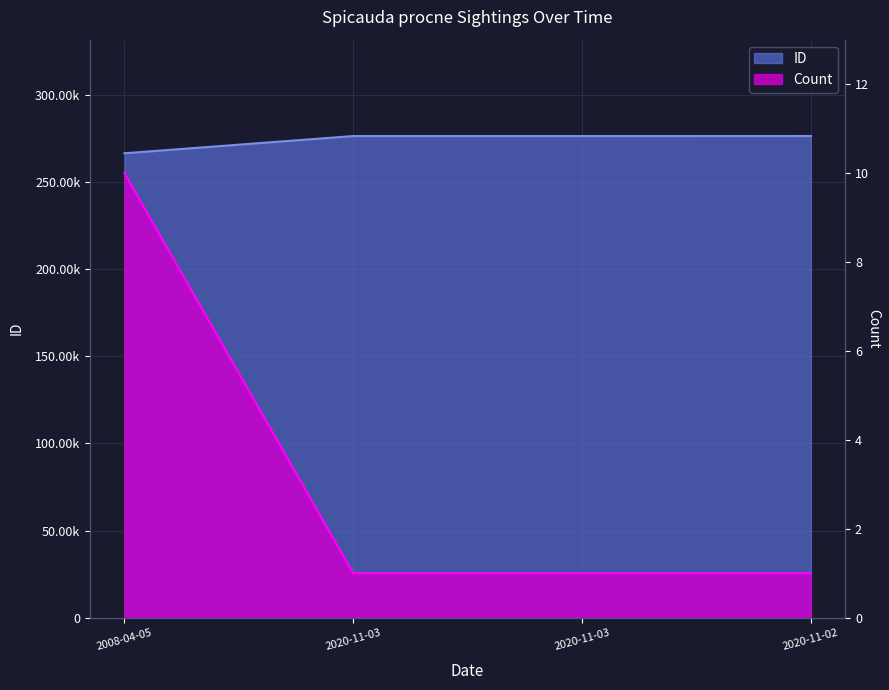

Reading left to right, extract all data points from this chart.

Count: 2008-04-05=10	2020-11-03=1	2020-11-03=1	2020-11-02=1
ID: 2008-04-05=266493	2020-11-03=276375	2020-11-03=276376	2020-11-02=276399